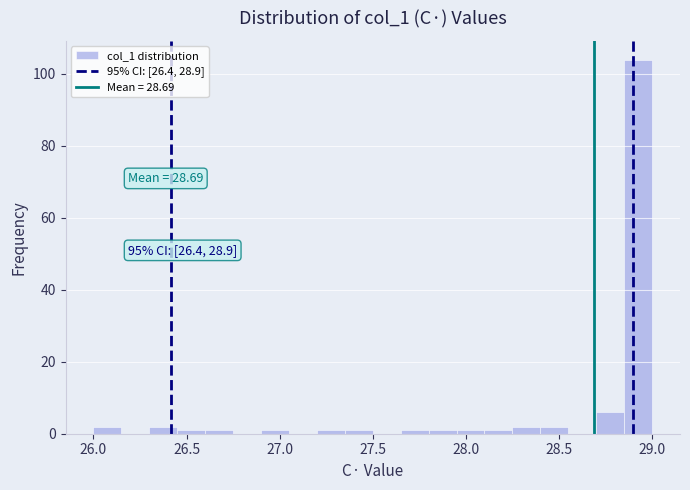

Read against the x-axis, roughly where is the centre of the tallest bar?

28.95